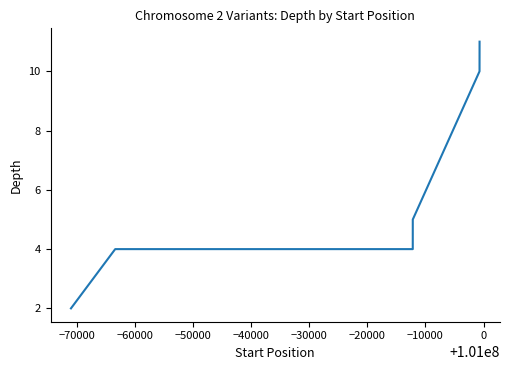

Count the number of categories in the chart.

6